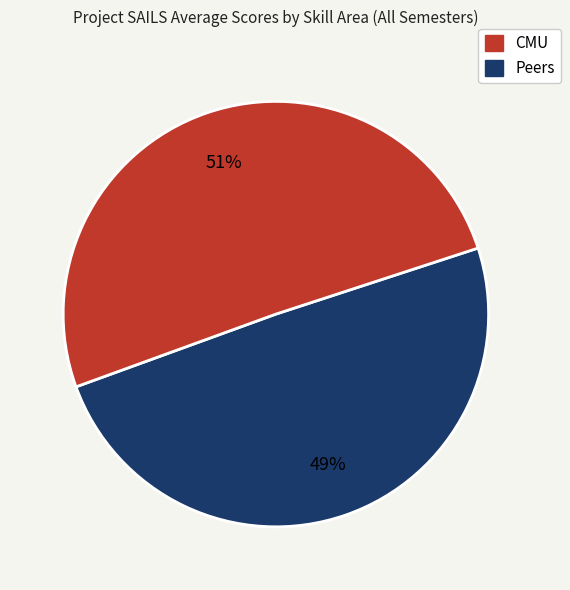

How many slices are in this pie chart?

2